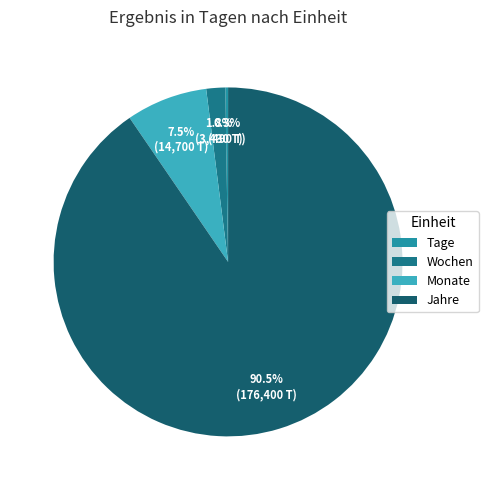

What is the smallest slice in the pie chart?

Tage